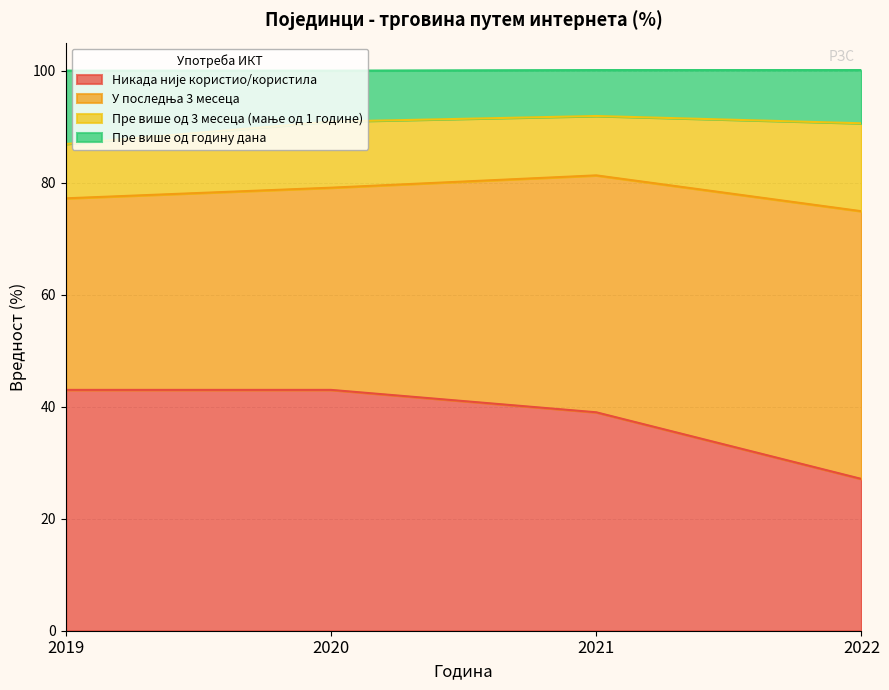

Is it true that Никада није користио/користила equals 41.9 at 2022?

False